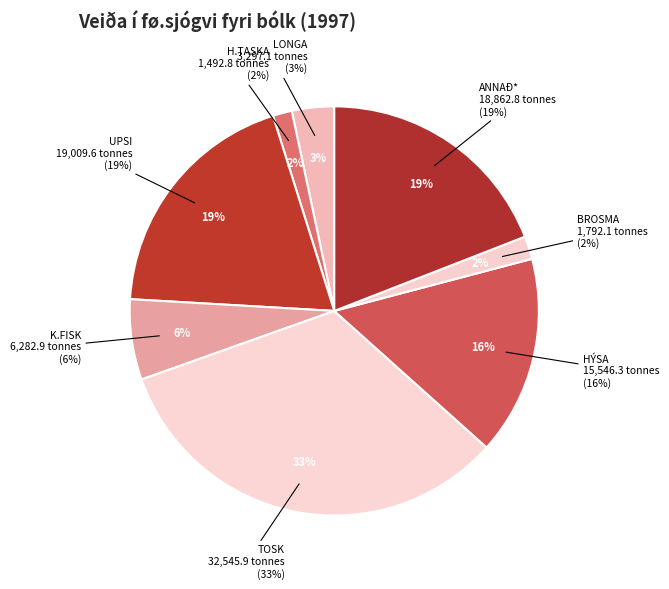

To the nearest percent, what portion does UPSI represent?

19%